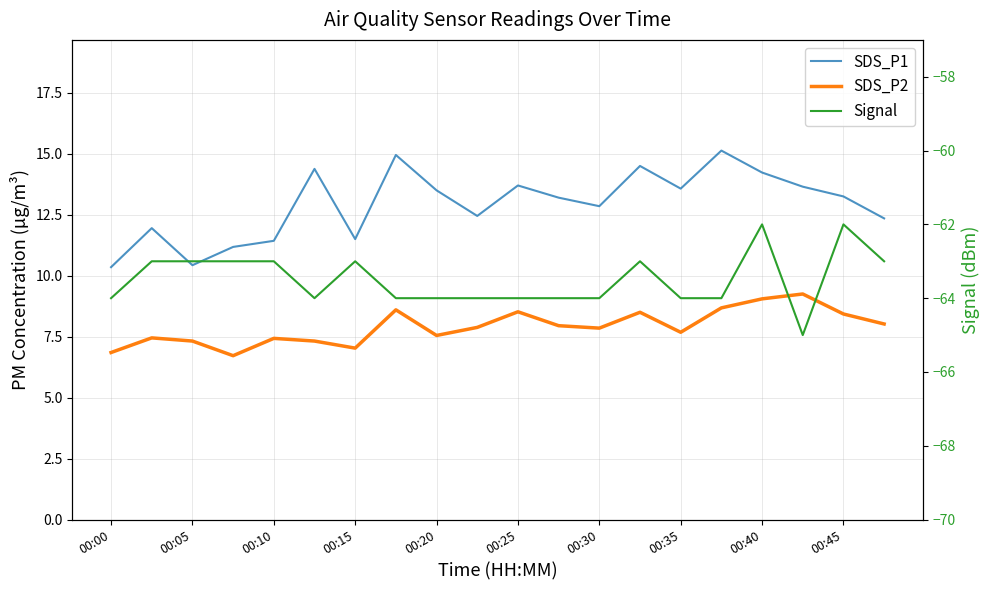

True or false: SDS_P1 and SDS_P2 intersect in this chart.

False